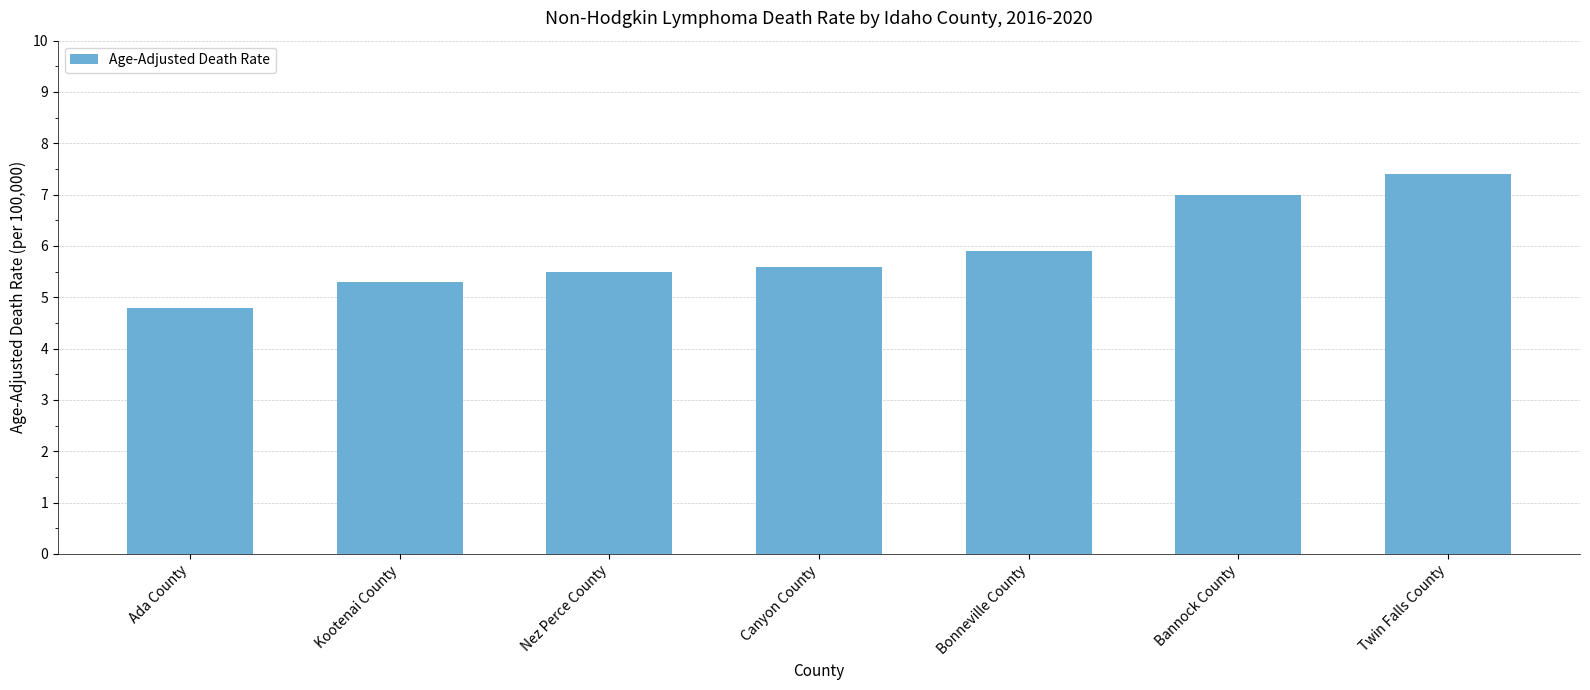

List the labels in order of value, smallest first.

Ada County, Kootenai County, Nez Perce County, Canyon County, Bonneville County, Bannock County, Twin Falls County